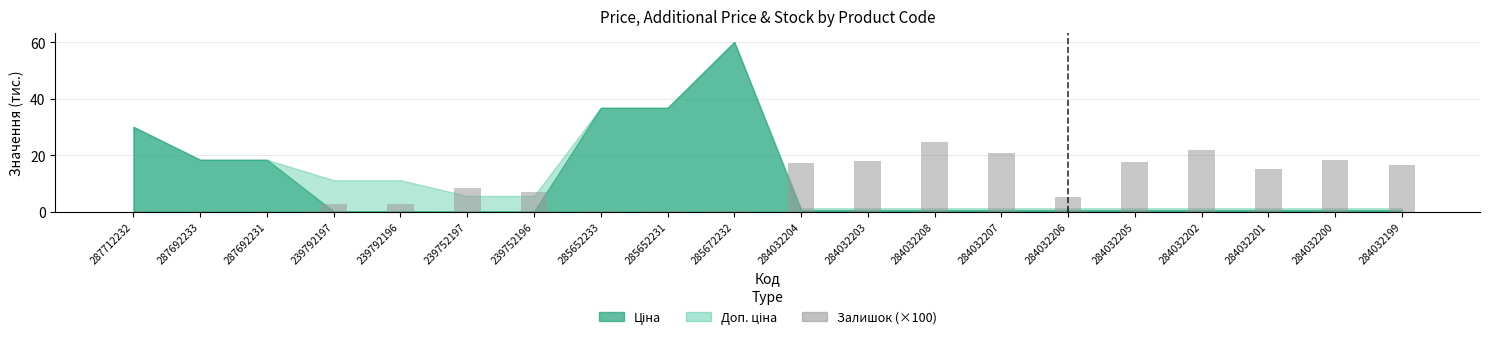

Are the bars grouped side by side (vs. stacked)?

No